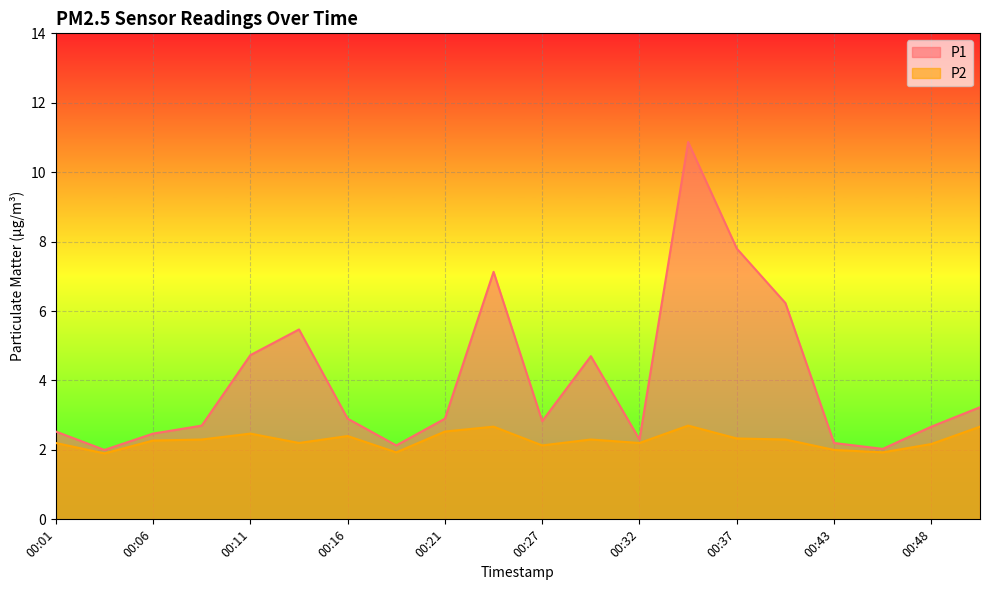

Read the P2 value at 00:11.

2.5